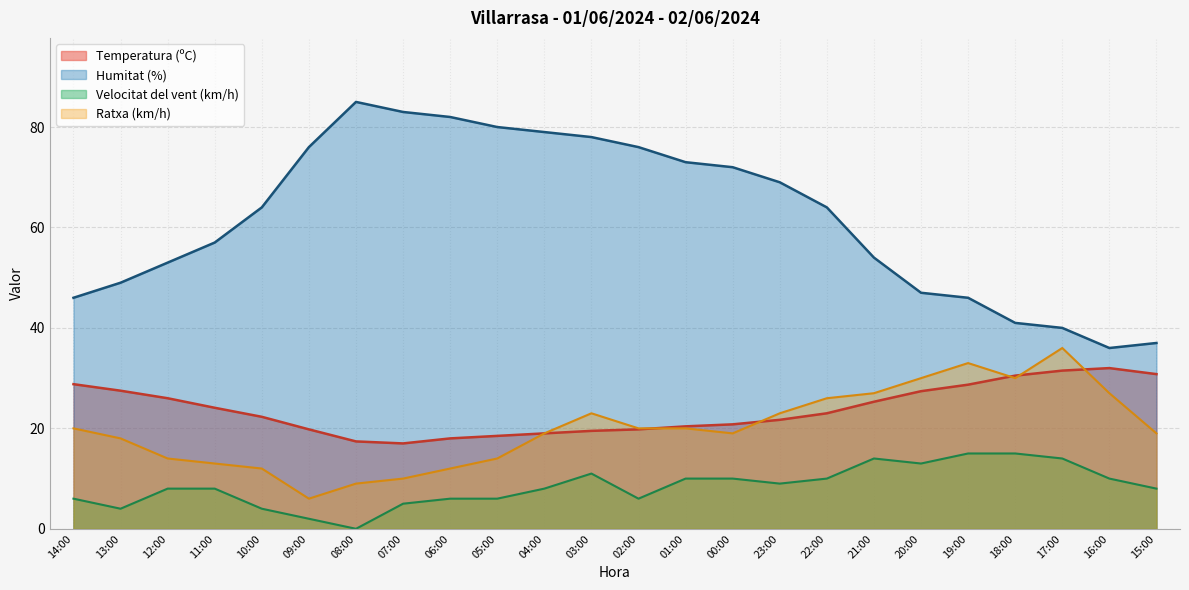

Reading right to left, transcribe all the data shown in this chart.

Temperatura (ºC): 30.8	32.0	31.5	30.5	28.7	27.4	25.3	23.0	21.7	20.8	20.4	19.8	19.5	19.0	18.5	18.0	17.0	17.4	19.8	22.3	24.1	26.0	27.5	28.8
Humitat (%): 37.0	36.0	40.0	41.0	46.0	47.0	54.0	64.0	69.0	72.0	73.0	76.0	78.0	79.0	80.0	82.0	83.0	85.0	76.0	64.0	57.0	53.0	49.0	46.0
Velocitat del vent (km/h): 8.0	10.0	14.0	15.0	15.0	13.0	14.0	10.0	9.0	10.0	10.0	6.0	11.0	8.0	6.0	6.0	5.0	0.0	2.0	4.0	8.0	8.0	4.0	6.0
Ratxa (km/h): 19.0	27.0	36.0	30.0	33.0	30.0	27.0	26.0	23.0	19.0	20.0	20.0	23.0	19.0	14.0	12.0	10.0	9.0	6.0	12.0	13.0	14.0	18.0	20.0